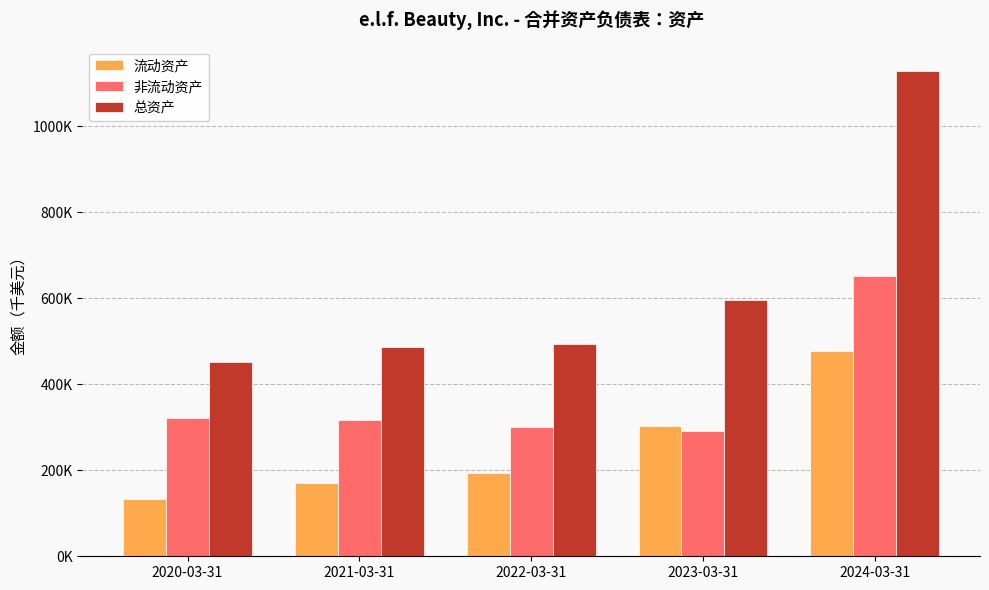

What is the difference between the maximum and minimum values in the 流动资产 series?

344717